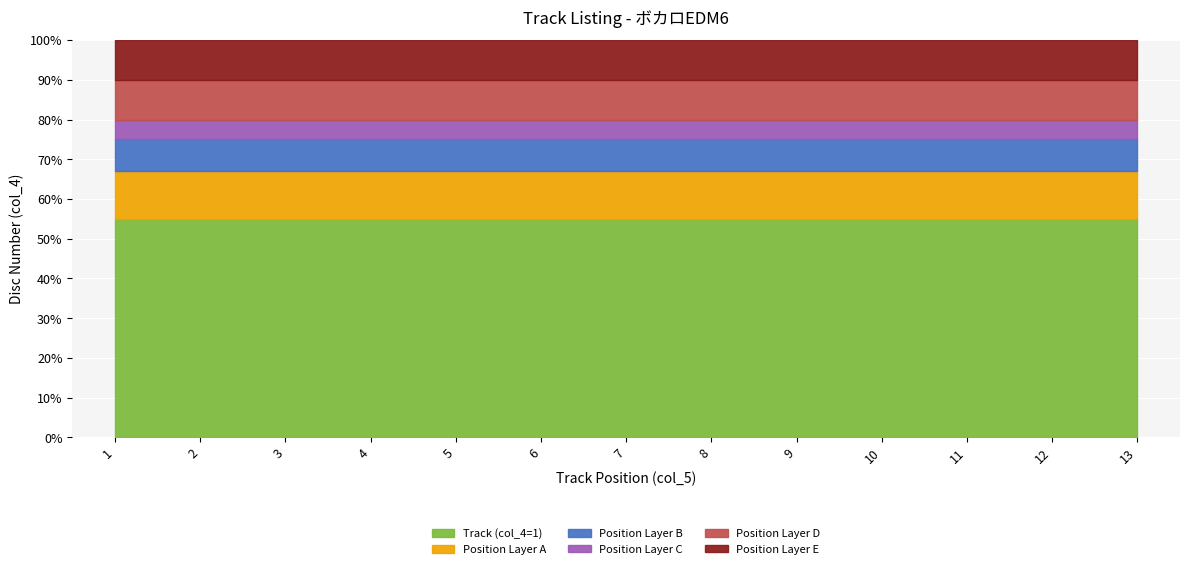

List the labels in order of value, largest first.

13, 12, 11, 10, 9, 8, 7, 6, 5, 4, 3, 2, 1